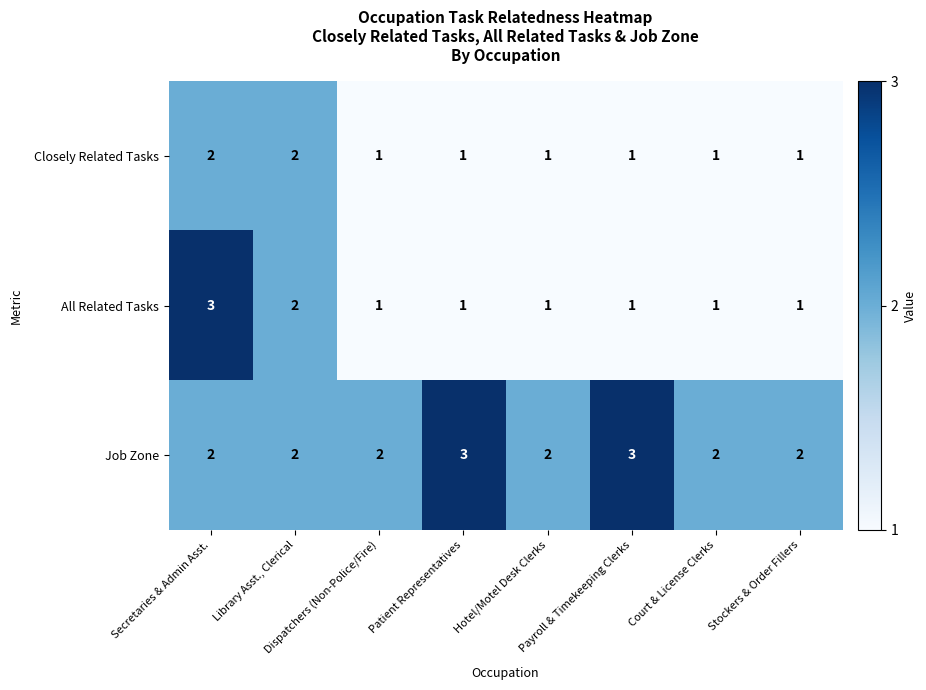

What is the sum of all Closely Related Tasks values?

10